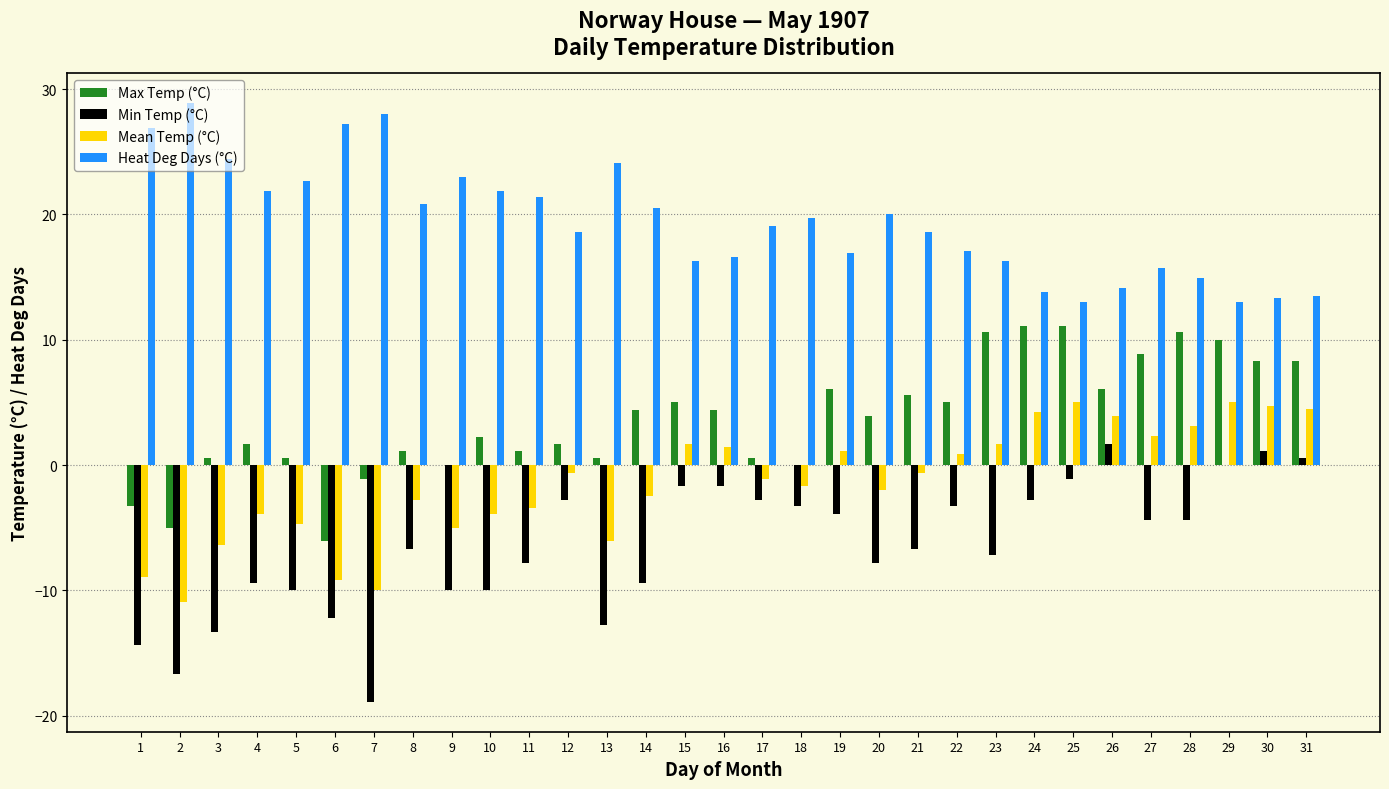

Is the value of Max Temp (°C) at 17 greater than the value of Heat Deg Days (°C) at 17?

No